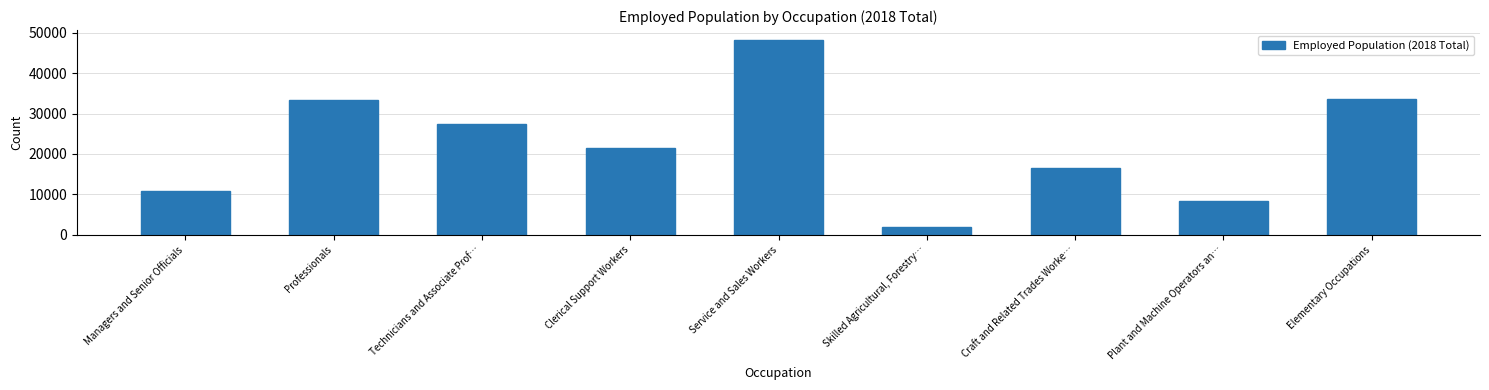

Reading left to right, transcribe all the data shown in this chart.

Managers and Senior Officials=10828	Professionals=33246	Technicians and Associate Prof…=27477	Clerical Support Workers=21555	Service and Sales Workers=48241	Skilled Agricultural, Forestry…=1823	Craft and Related Trades Worke…=16563	Plant and Machine Operators an…=8408	Elementary Occupations=33601